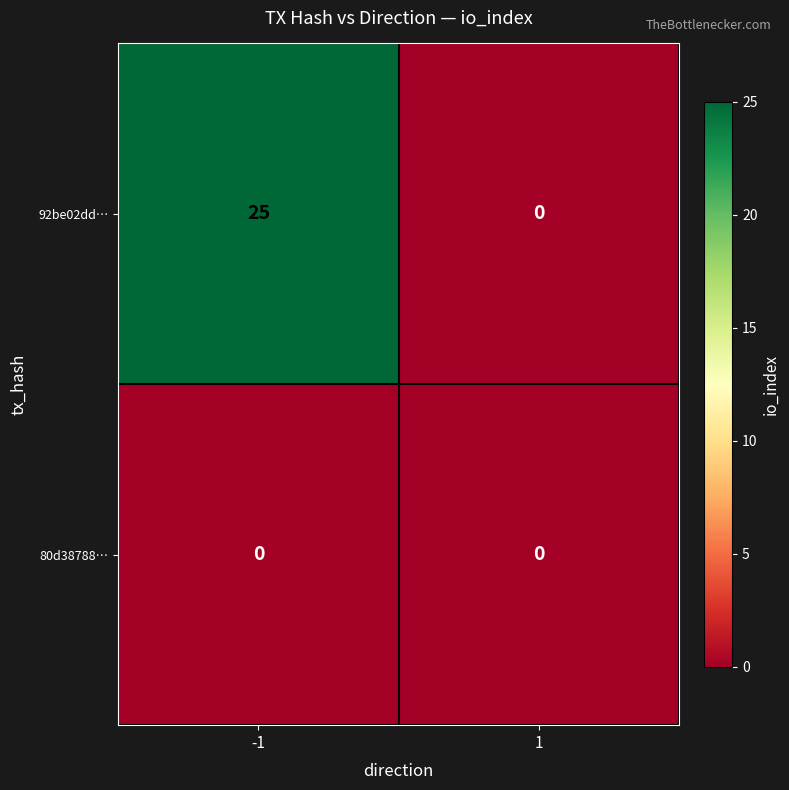

Rank the series by their average value, from highest to lowest.

92be02dd…, 80d38788…